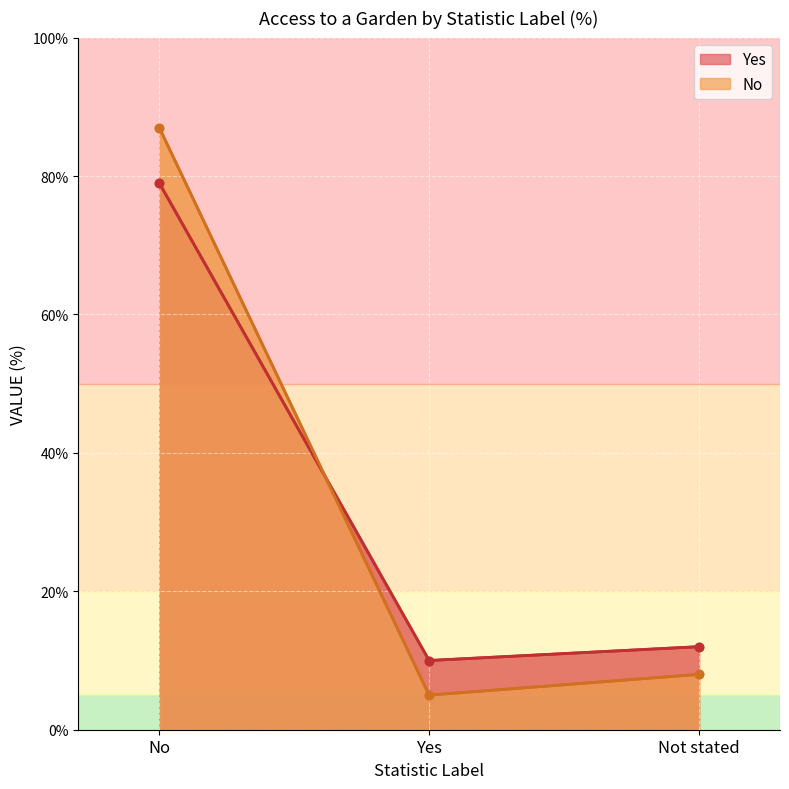

How many values in the Yes series are below 12?

1